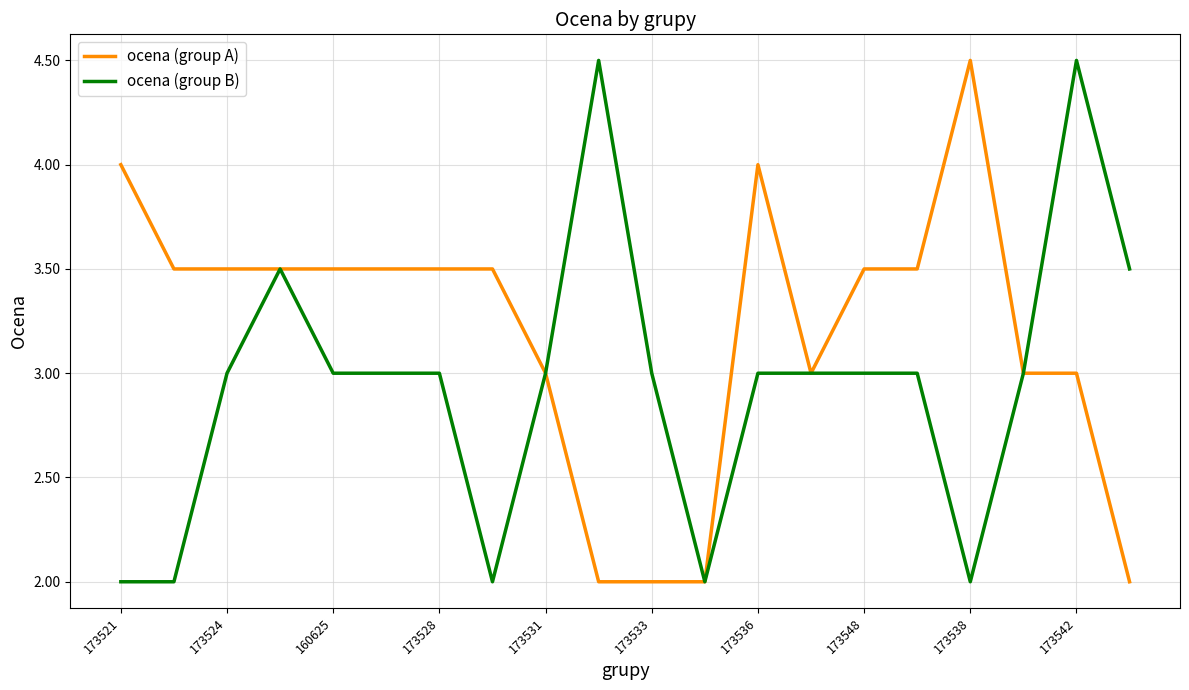

Which series has the largest total across all categories?

ocena (group A)